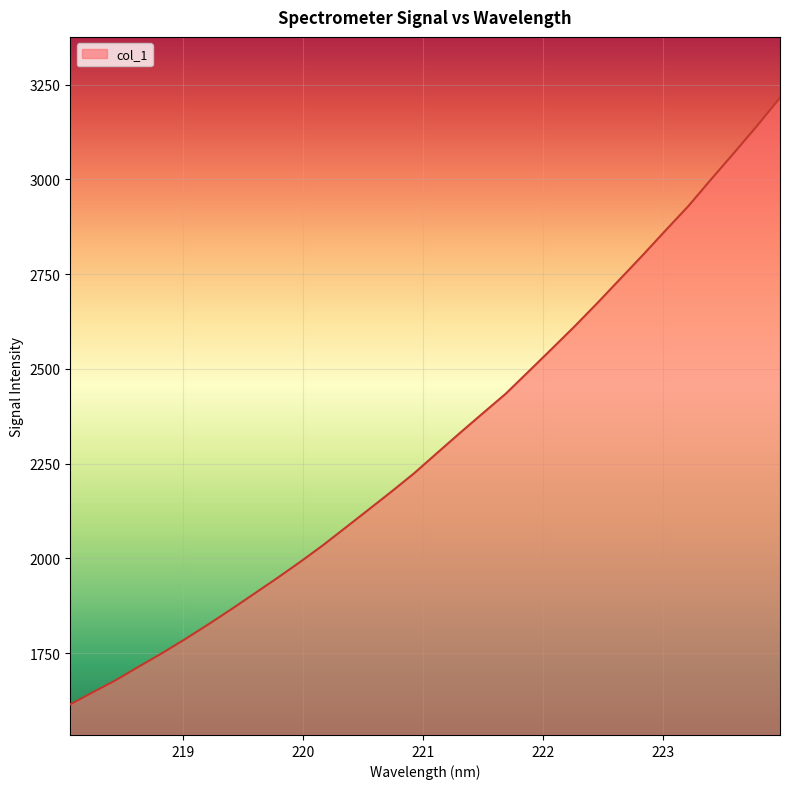

What is the difference between the maximum and minimum values?

1599.8